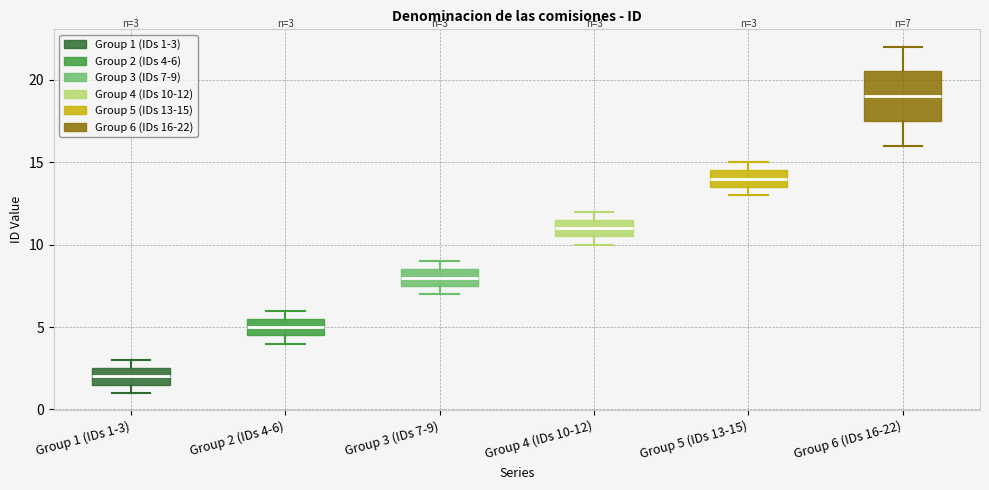

Which box's median line is the highest?

Group 6 (IDs 16-22)